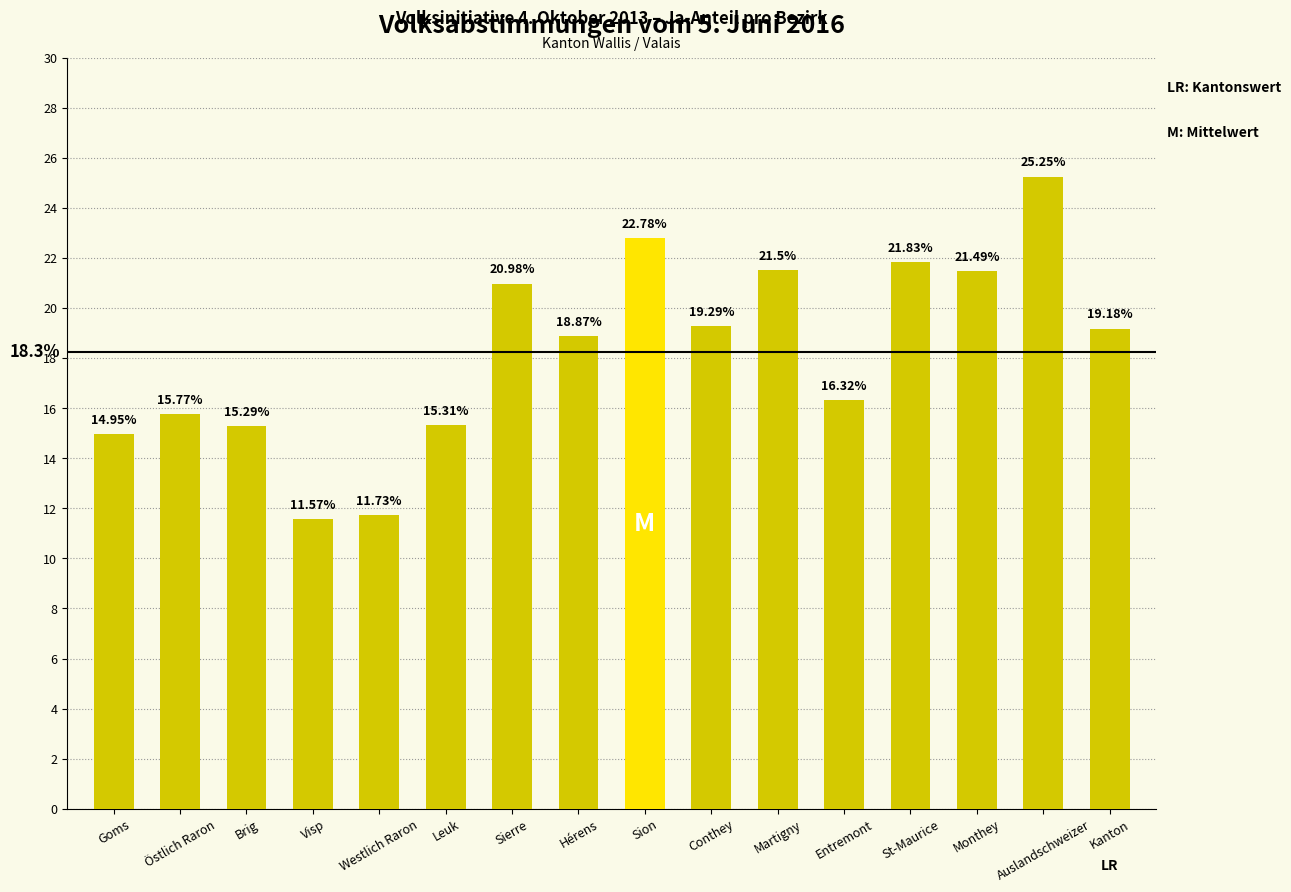

What is the change in value from Leuk to Monthey?

+6.2